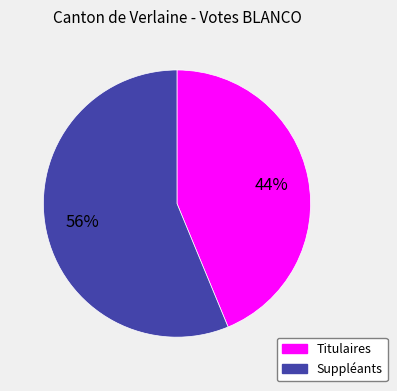

How many segments does this pie chart have?

2